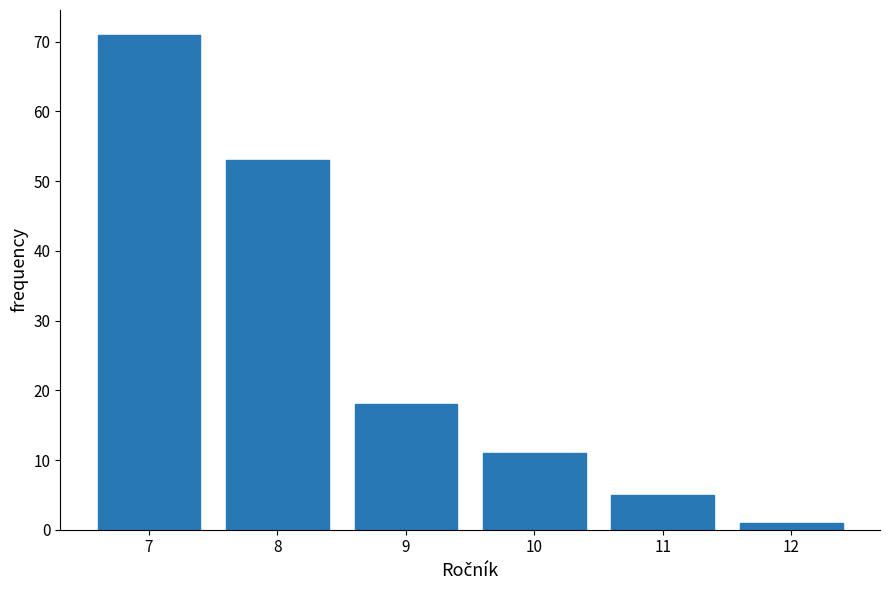

Reading left to right, transcribe all the data shown in this chart.

71	53	18	11	5	1